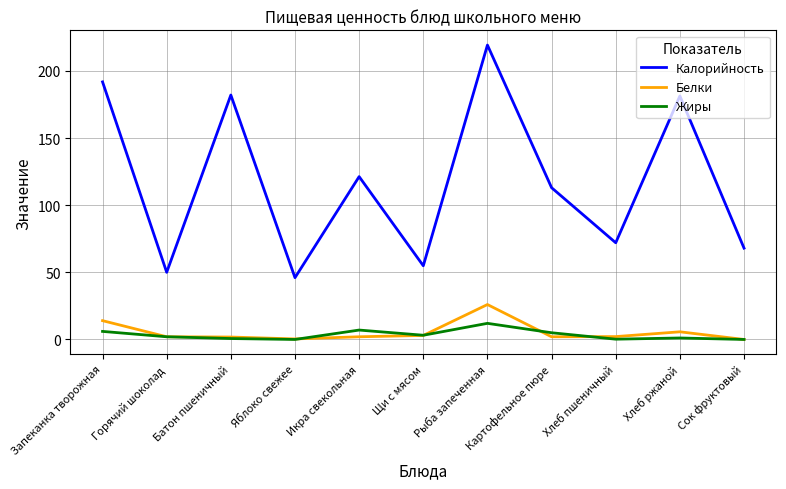

What is the sum of the Белки values at Батон пшеничный and Хлеб ржаной?

7.5